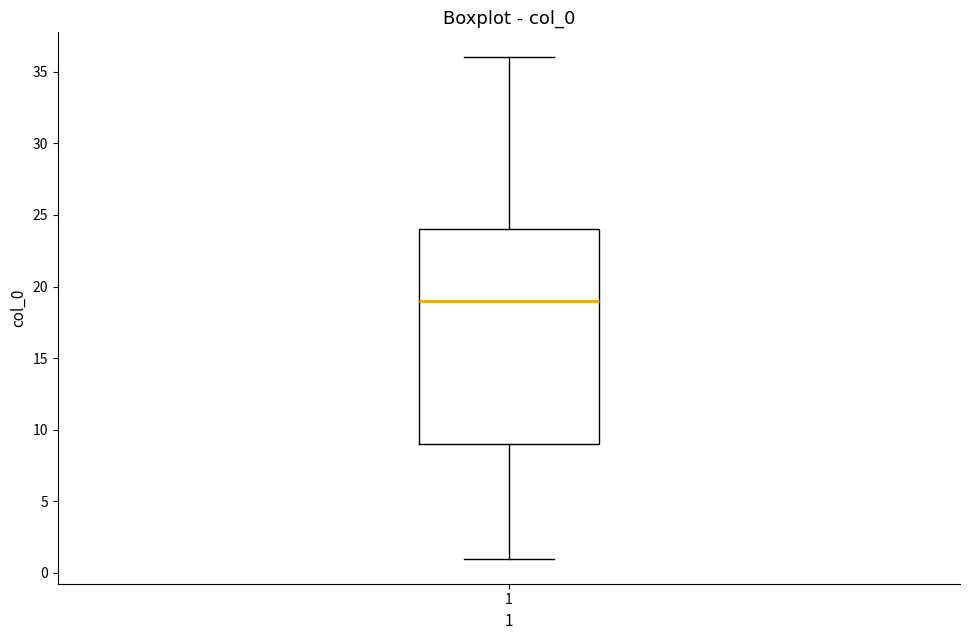

Read this box plot against the y-axis: the position of the median line, the range covered by the box, and the ends of both whiskers. The values are not printed on the chart, so give them approximately, as read against the axis.

median 19, box 9 to 24, whiskers 1 to 36